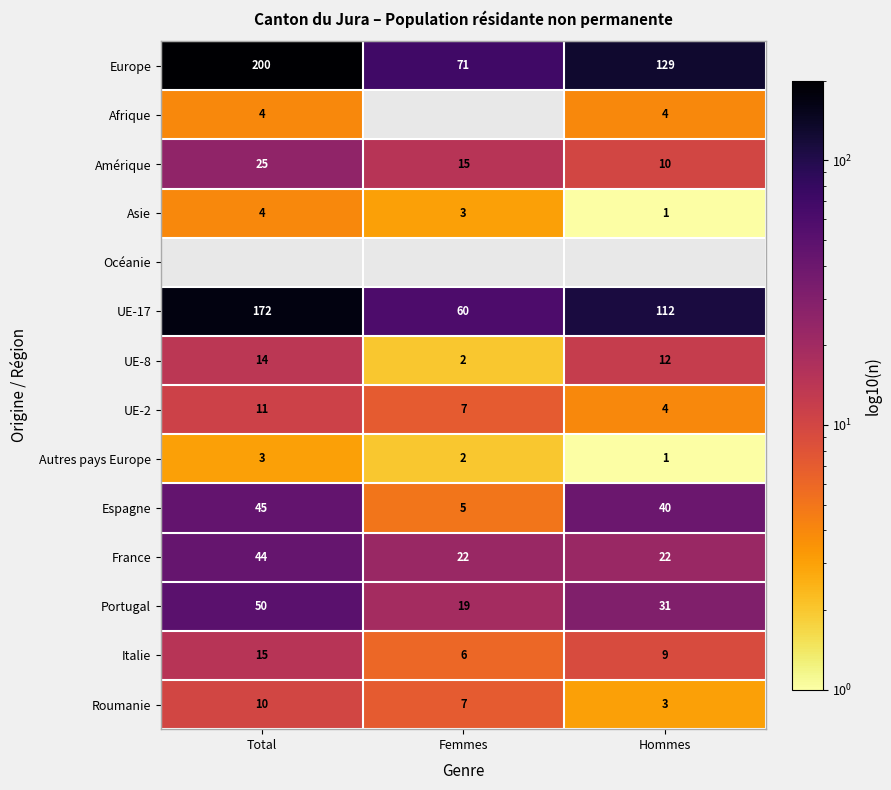

What is the difference between the UE-2 values at Total and Femmes?

4